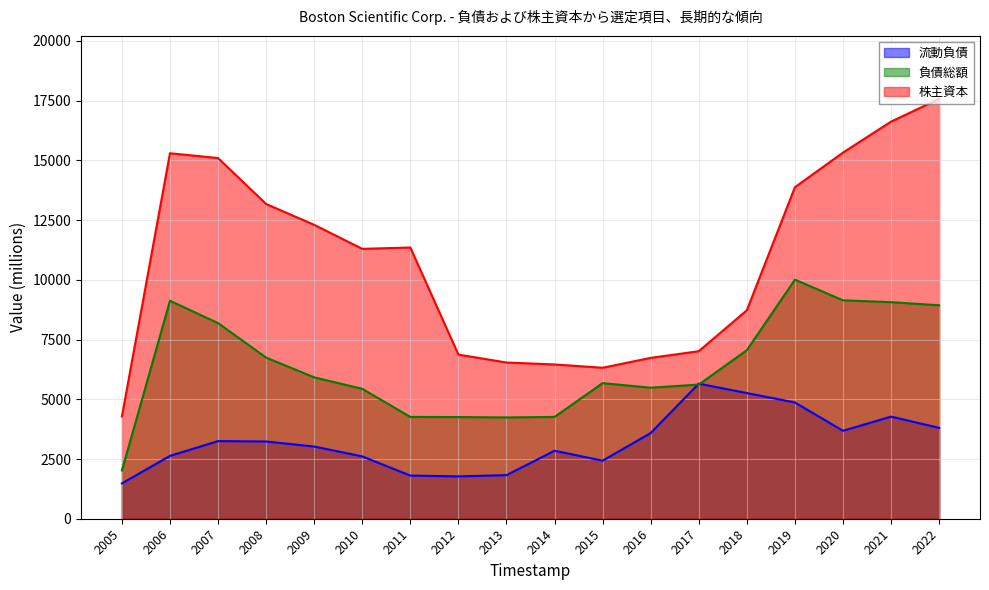

At 2017, list the series in order from largest to smallest.

株主資本, 流動負債, 負債総額